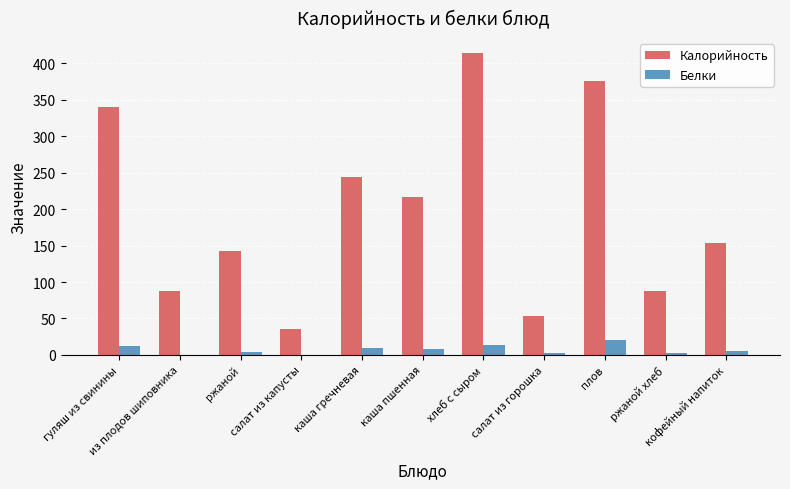

How many groups of bars are there?

11